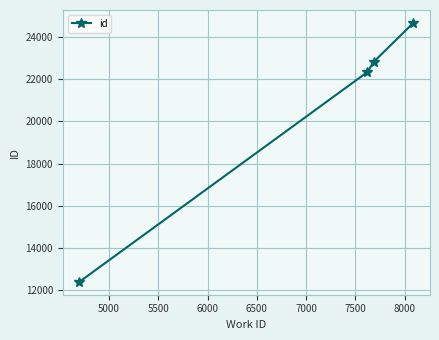

How many series are shown in this chart?

1